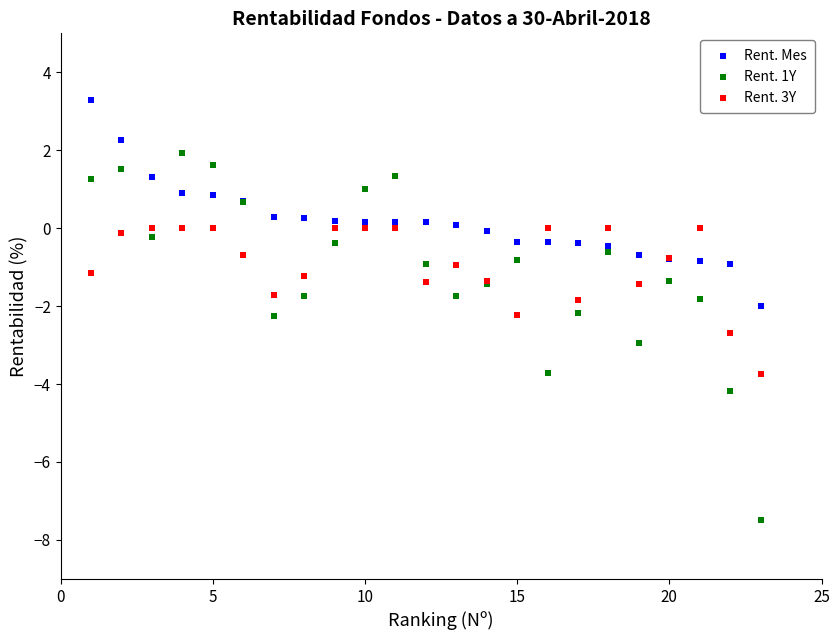

Which series contains the lowest Y value?

Rent. 1Y